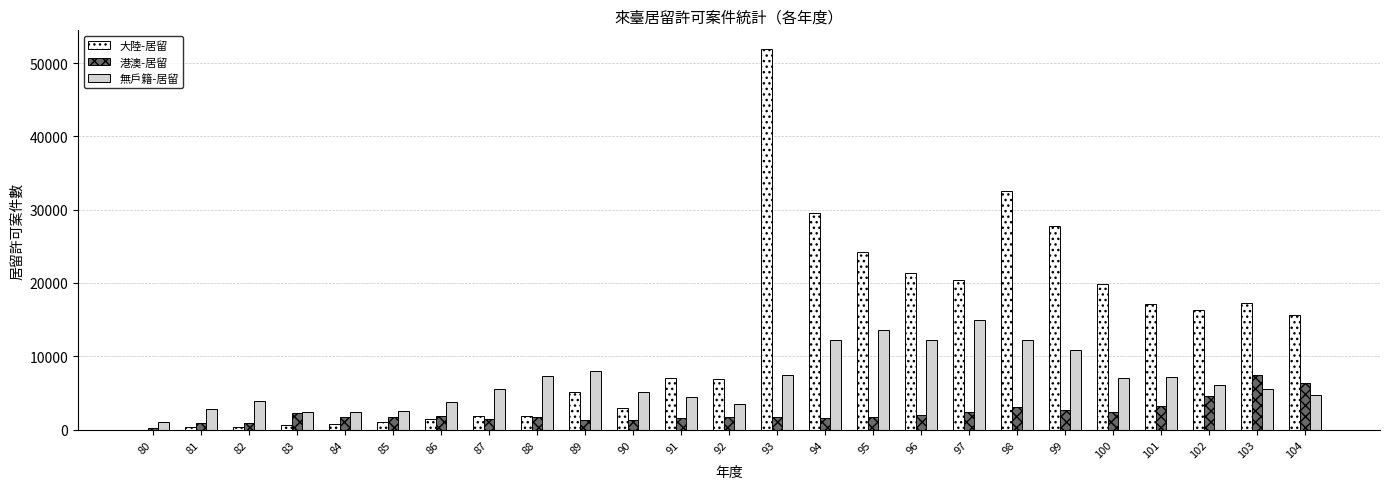

Which series has the largest total across all categories?

大陸-居留